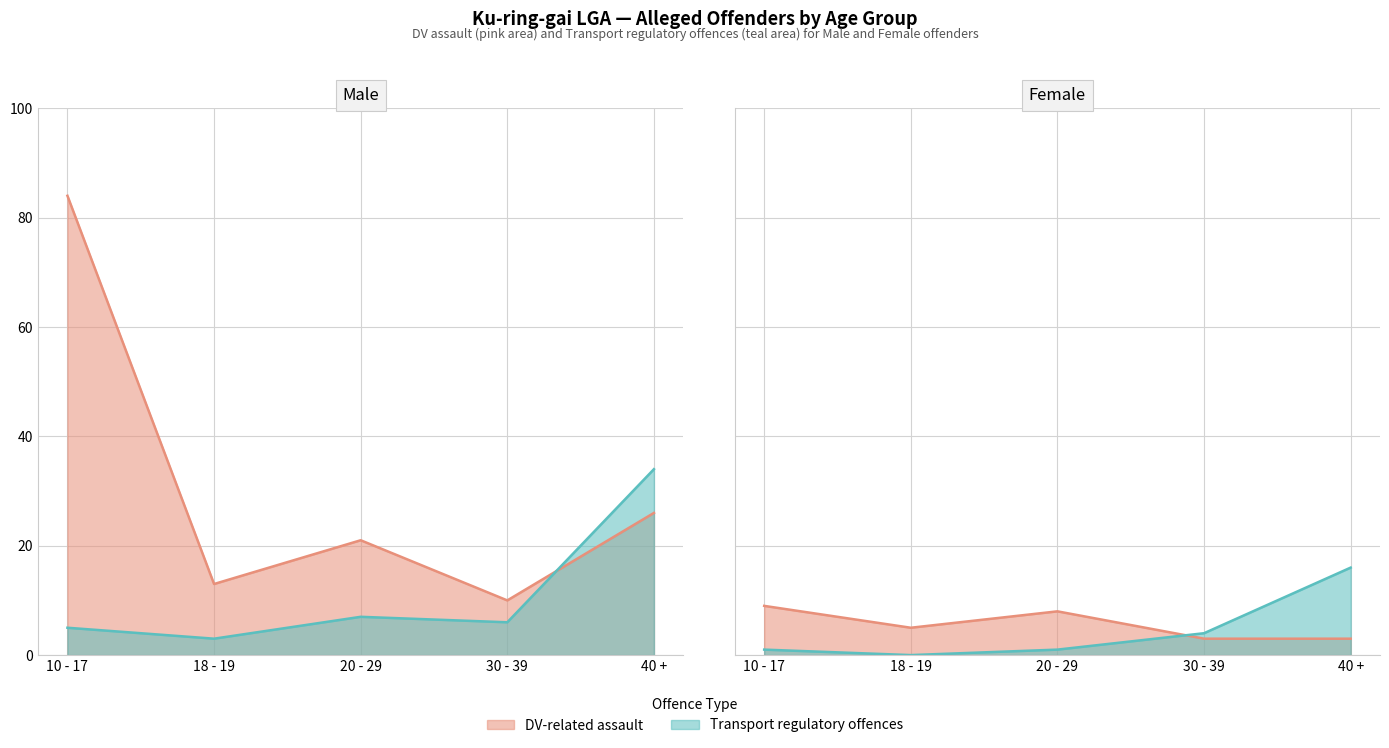

At which category is the sum across all series the highest?

10 - 17